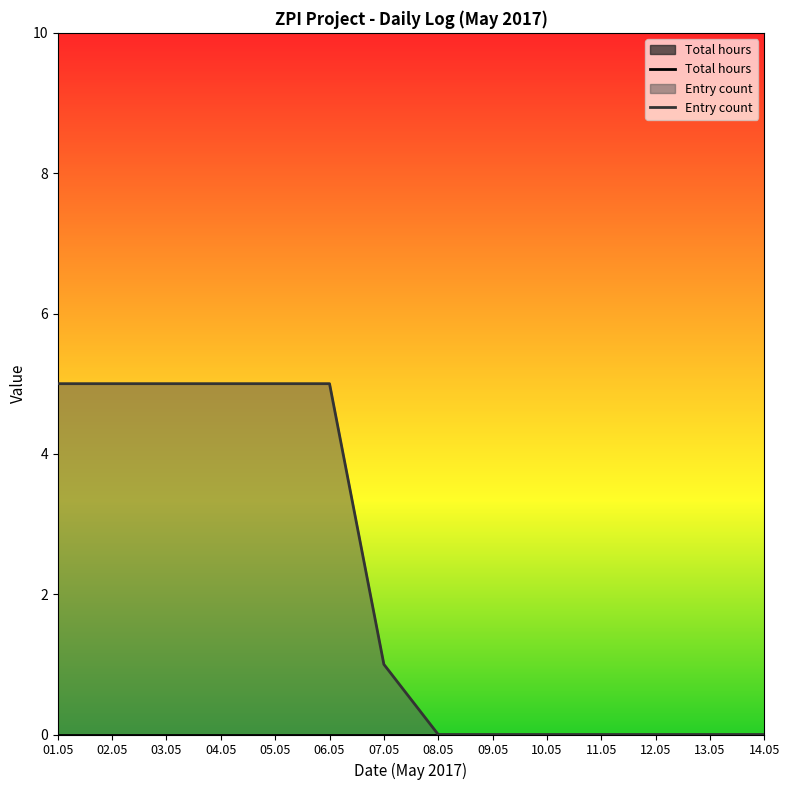

What is the lowest value of the Entry count series?

0